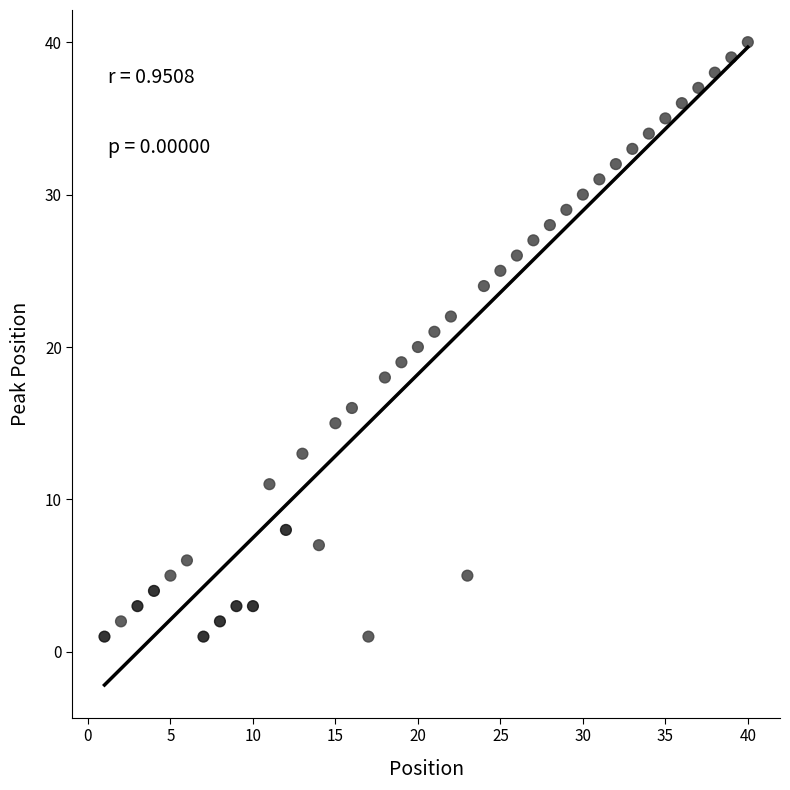

What is the range of X values (max minus min)?

39